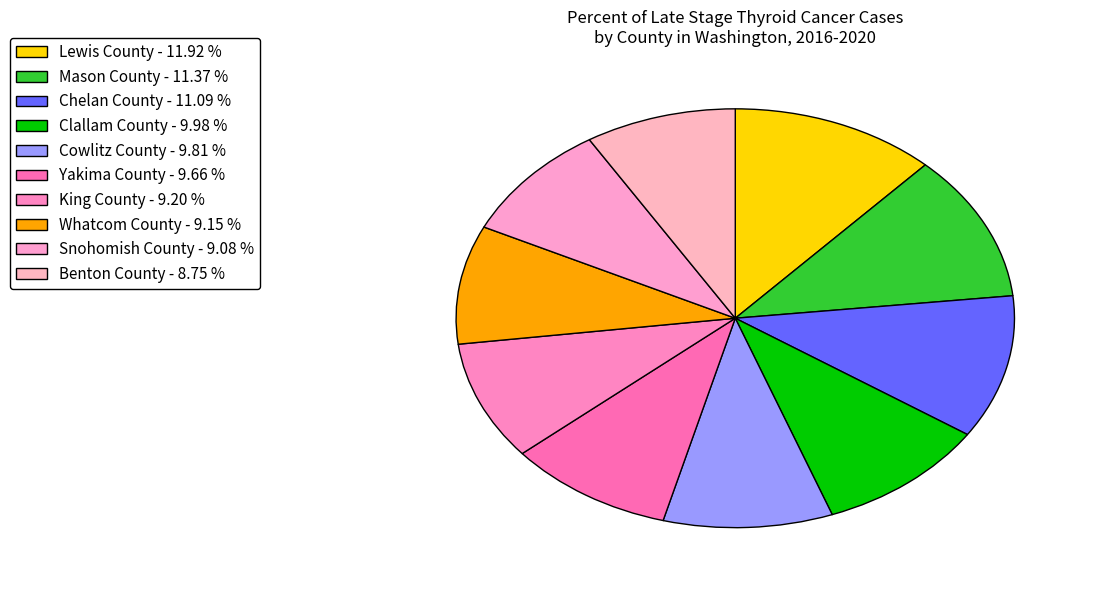

True or false: Benton County accounts for 9% of the total.

True